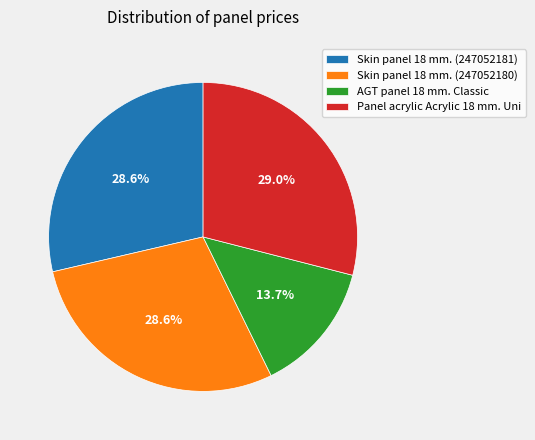

Between AGT panel 18 mm. Classic and Panel acrylic Acrylic 18 mm. Uni, which is larger?

Panel acrylic Acrylic 18 mm. Uni